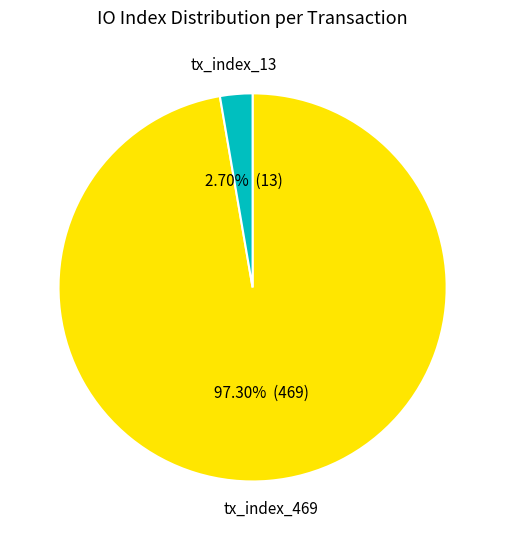

Is there a majority slice in this chart?

Yes